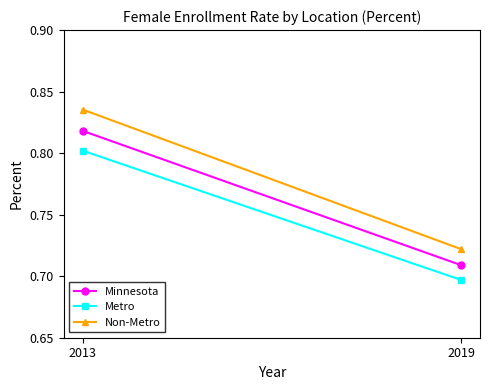

What is the highest value of the Metro series?

0.8